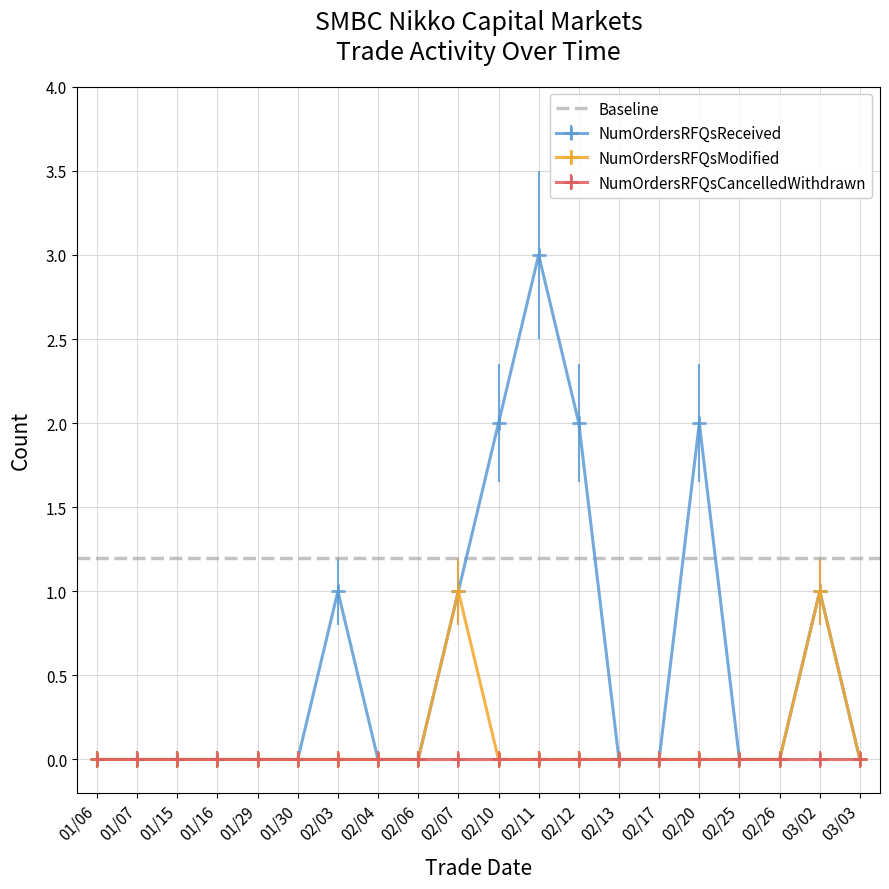

How many NumOrdersRFQsModified values are between 0 and 1?

20